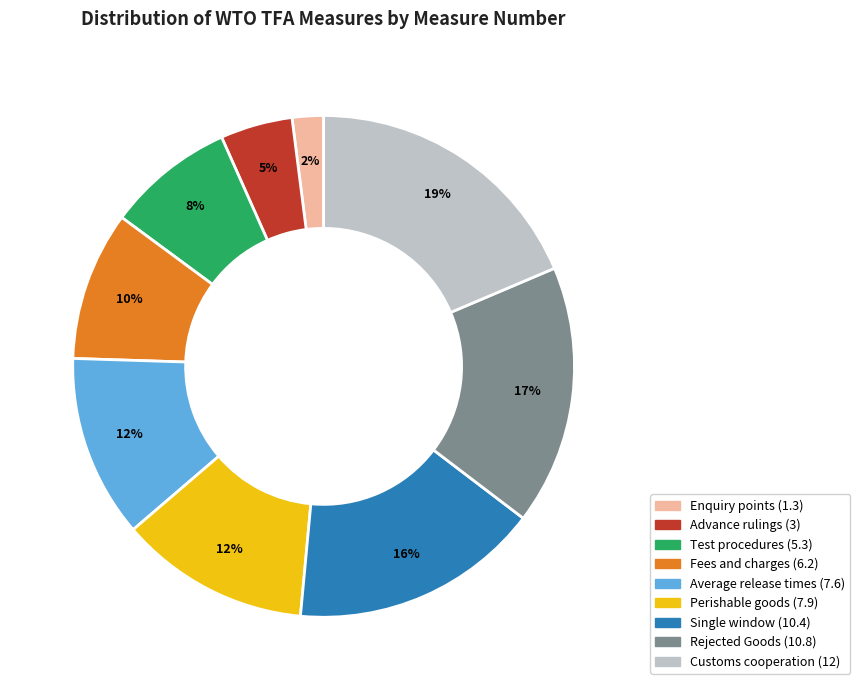

Is it true that Test procedures (5.3) is 8% of the pie?

True